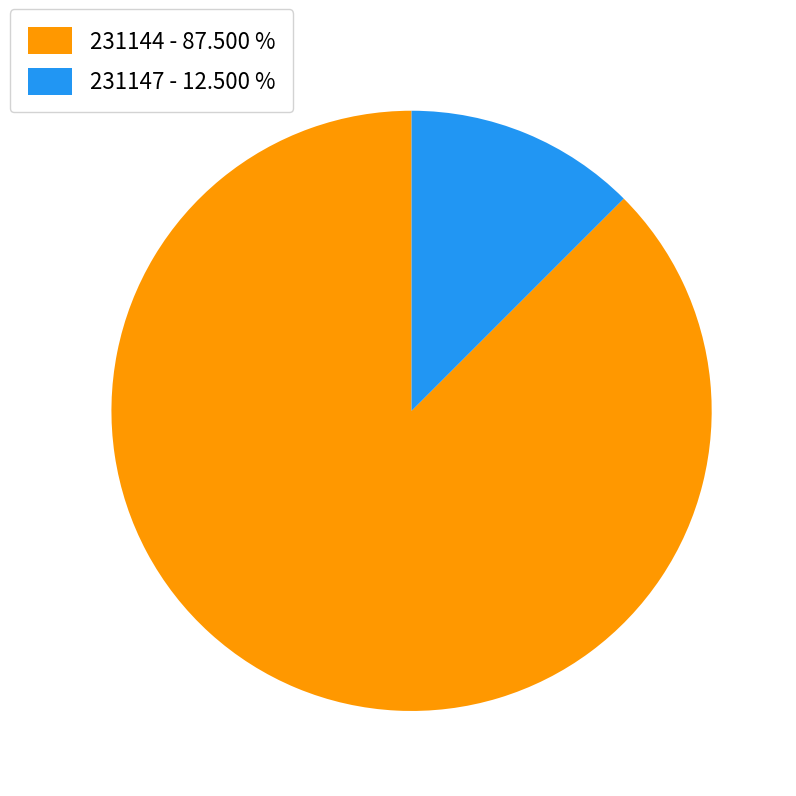

Is 231144 the majority of the pie?

Yes